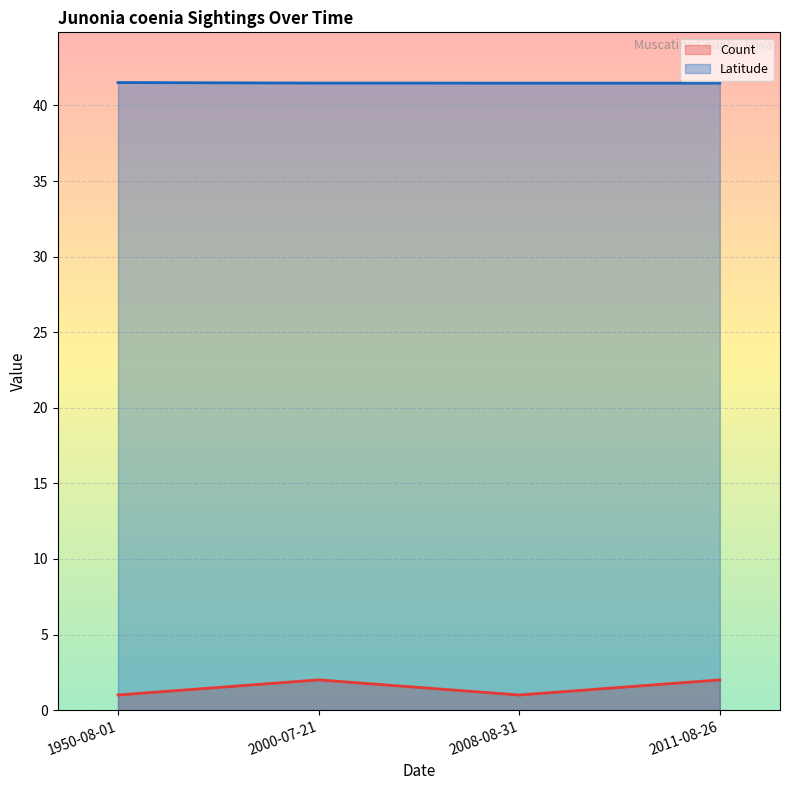

Rank the series at 2000-07-21 from lowest to highest value.

Count, Latitude